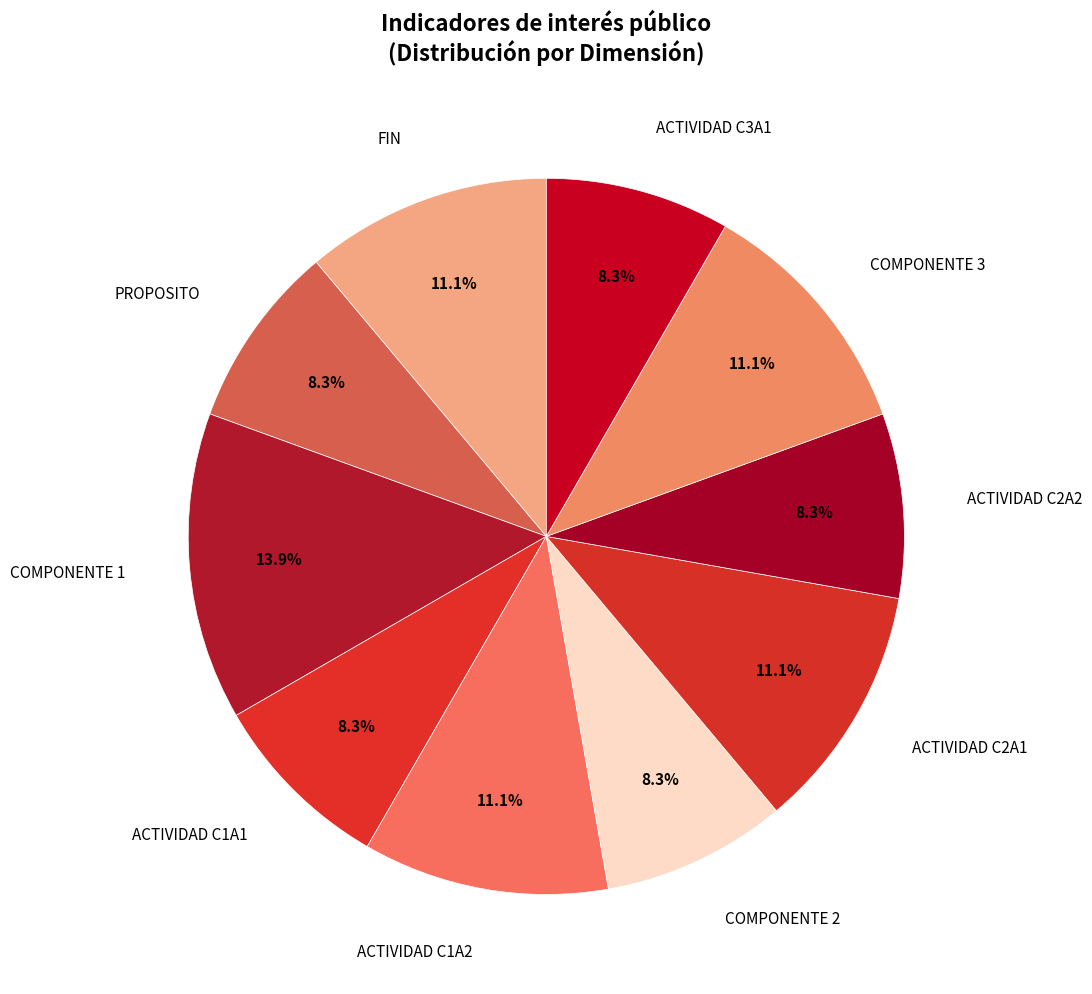

To the nearest percent, what is the average slice percentage?

10%